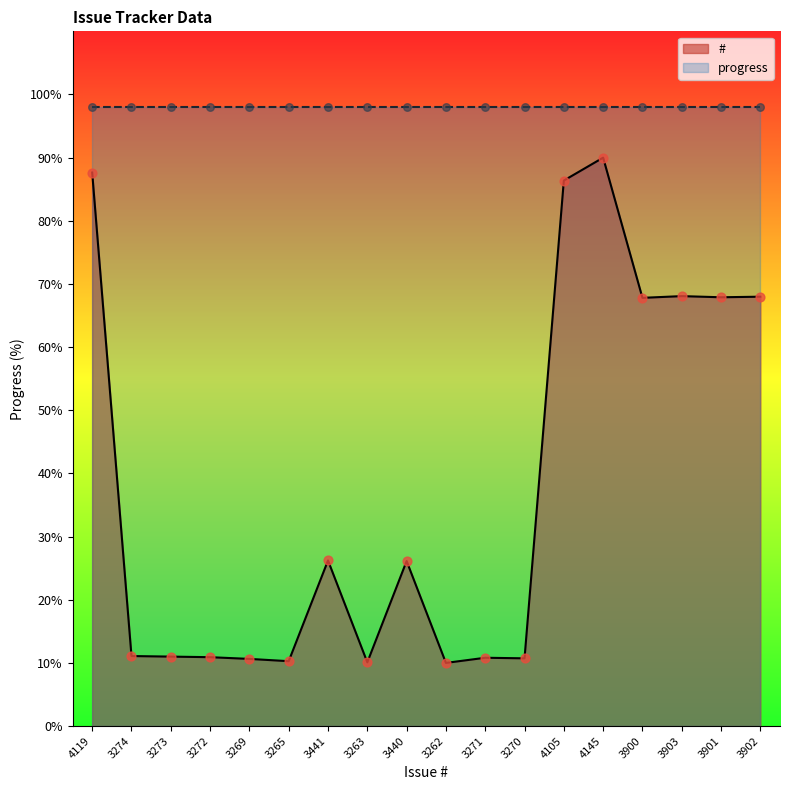

What is the change in value from 3271 to 4105?

+75.6